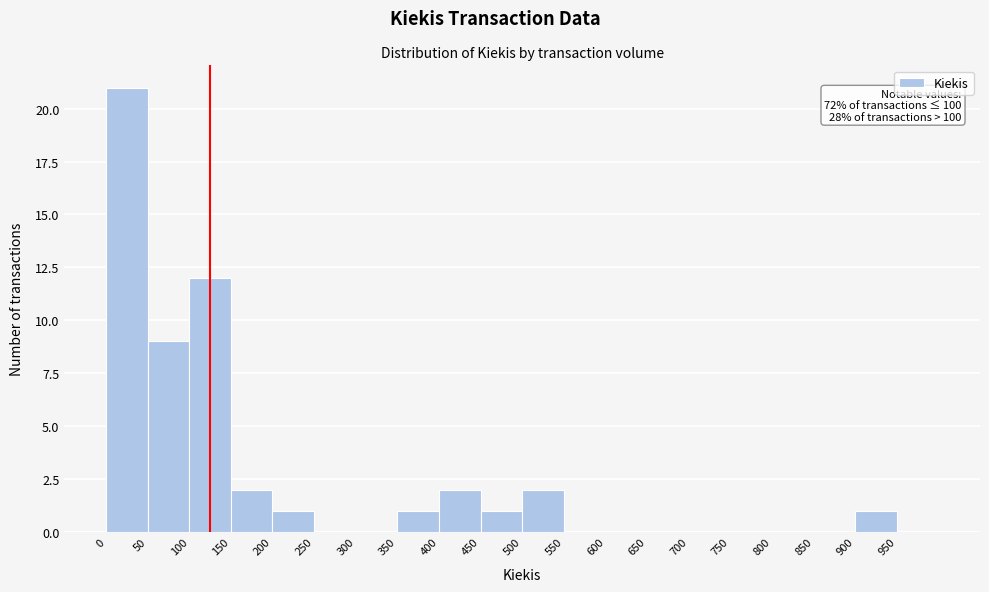

Over which range of the x-axis is the bar tallest?

0 to 50